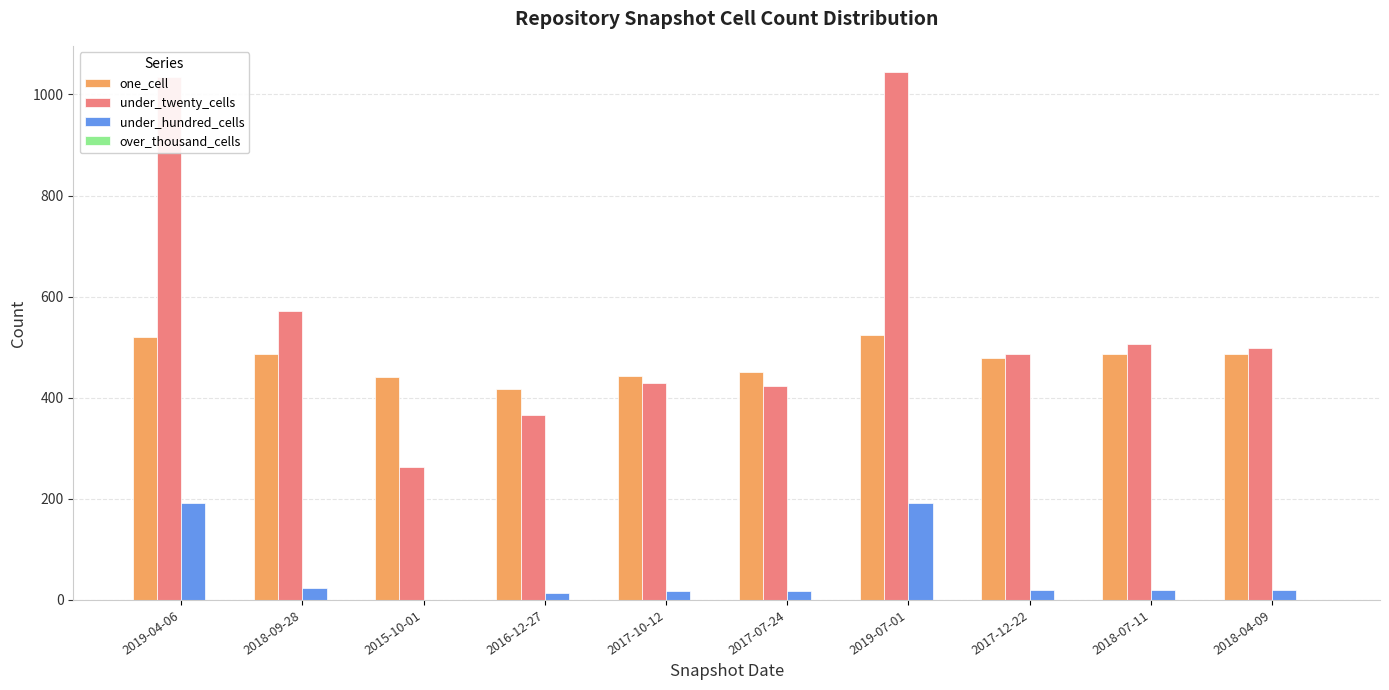

The under_twenty_cells series shows 1035 at 2019-04-06. True or false?

True